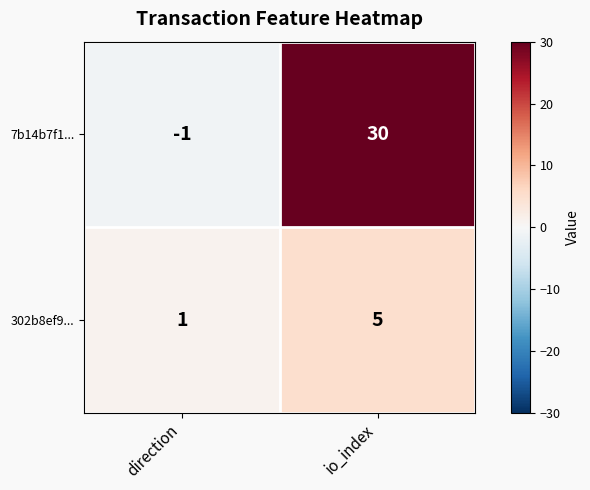

What is the difference between the maximum and minimum values in the 302b8ef9... series?

4